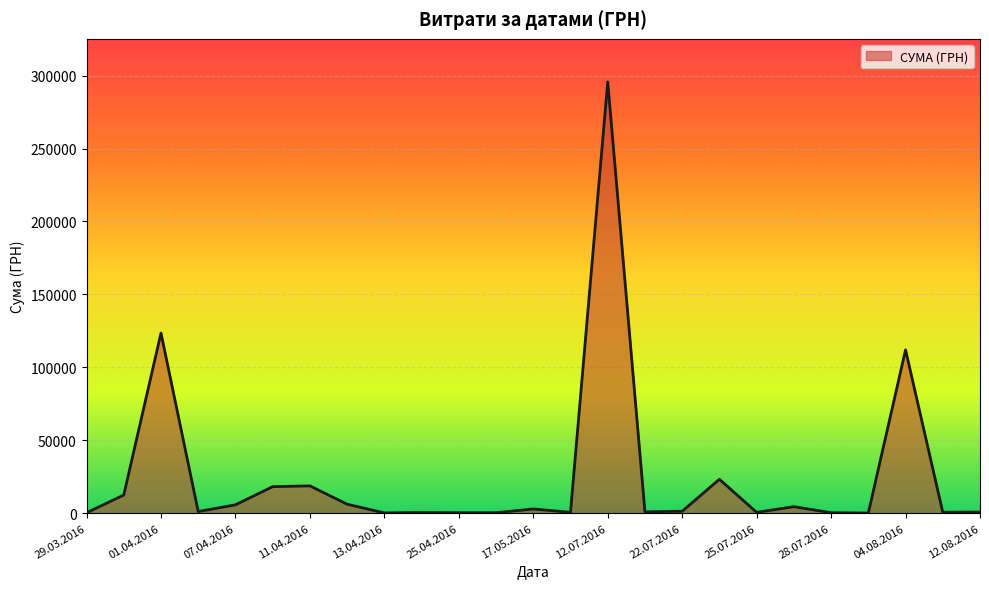

What is the sum of all values?

630977.9